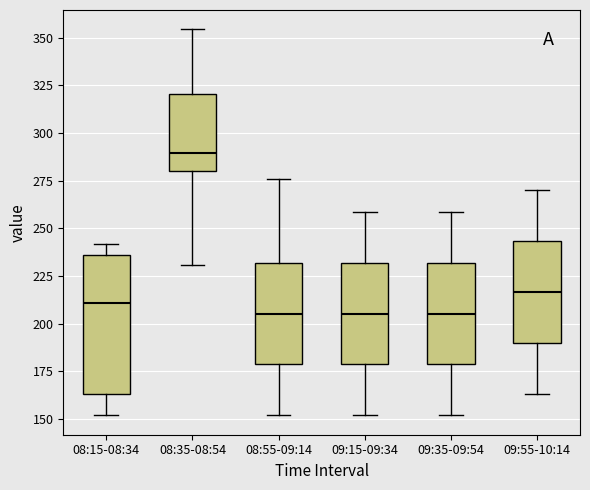

Reading left to right, read every box against the y-axis: the position of its median line, the range the box covers, and the ends of its whiskers. The values are not printed on the chart, so give them approximately, as read against the axis.

08:15-08:34: median 210, box 165 to 235, whiskers 150 to 240
08:35-08:54: median 290, box 280 to 320, whiskers 230 to 355
08:55-09:14: median 205, box 180 to 230, whiskers 150 to 275
09:15-09:34: median 205, box 180 to 230, whiskers 150 to 260
09:35-09:54: median 205, box 180 to 230, whiskers 150 to 260
09:55-10:14: median 215, box 190 to 245, whiskers 165 to 270